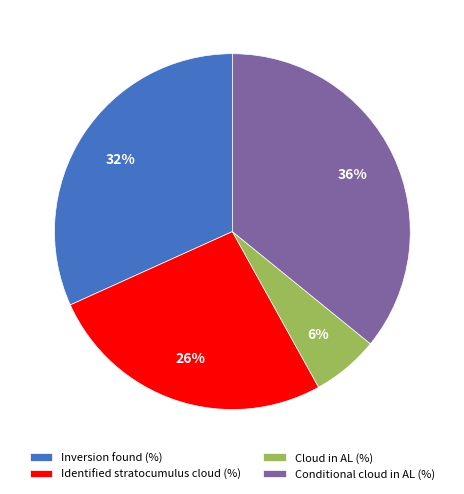

Is the sum of Identified stratocumulus cloud (%) and Cloud in AL (%) greater than half?

No